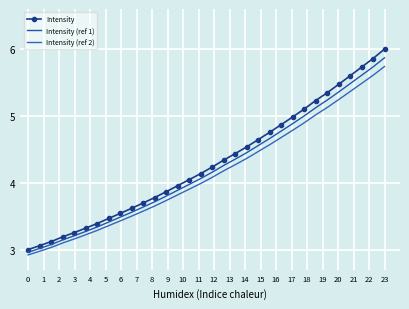

Reading left to right, transcribe all the data shown in this chart.

Intensity: 3.0	3.1	3.1	3.2	3.3	3.3	3.4	3.5	3.5	3.6	3.7	3.8	3.9	4.0	4.0	4.1	4.2	4.3	4.4	4.5	4.6	4.8	4.9	5.0	5.1	5.2	5.3	5.5	5.6	5.7	5.9	6.0
Intensity (ref 1): 3.0	3.0	3.1	3.1	3.2	3.3	3.3	3.4	3.5	3.6	3.6	3.7	3.8	3.9	4.0	4.1	4.2	4.3	4.4	4.4	4.6	4.7	4.8	4.9	5.0	5.1	5.2	5.4	5.5	5.6	5.7	5.9
Intensity (ref 2): 2.9	3.0	3.0	3.1	3.2	3.2	3.3	3.4	3.4	3.5	3.6	3.7	3.7	3.8	3.9	4.0	4.1	4.2	4.3	4.4	4.5	4.6	4.7	4.8	4.9	5.0	5.1	5.2	5.4	5.5	5.6	5.7